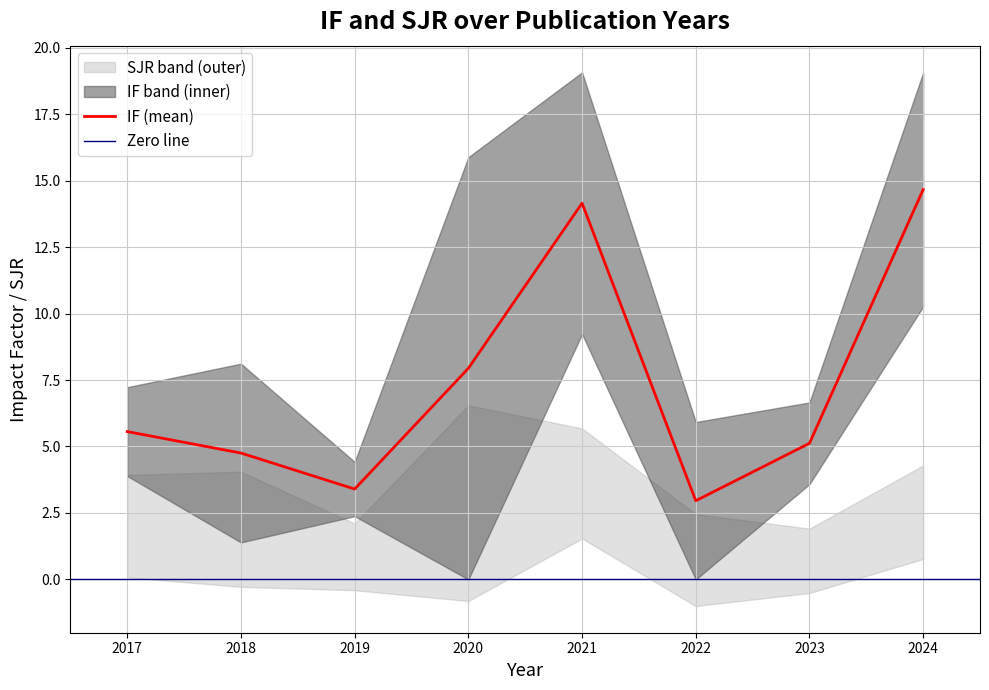

The value of IF (mean) at 2020 is 7.9. True or false?

True